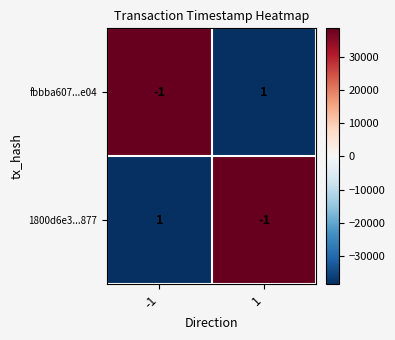

The value of 1800d6e3...877 at -1 is 1. True or false?

True